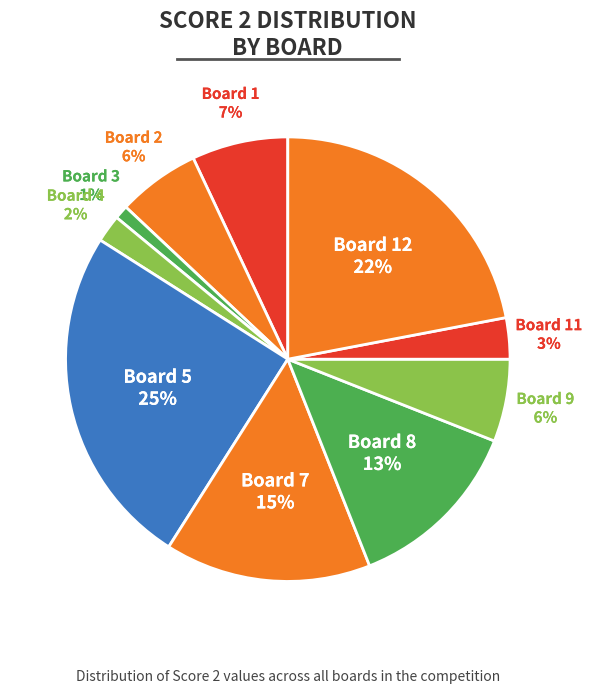

What is the largest slice in the pie chart?

Board 5